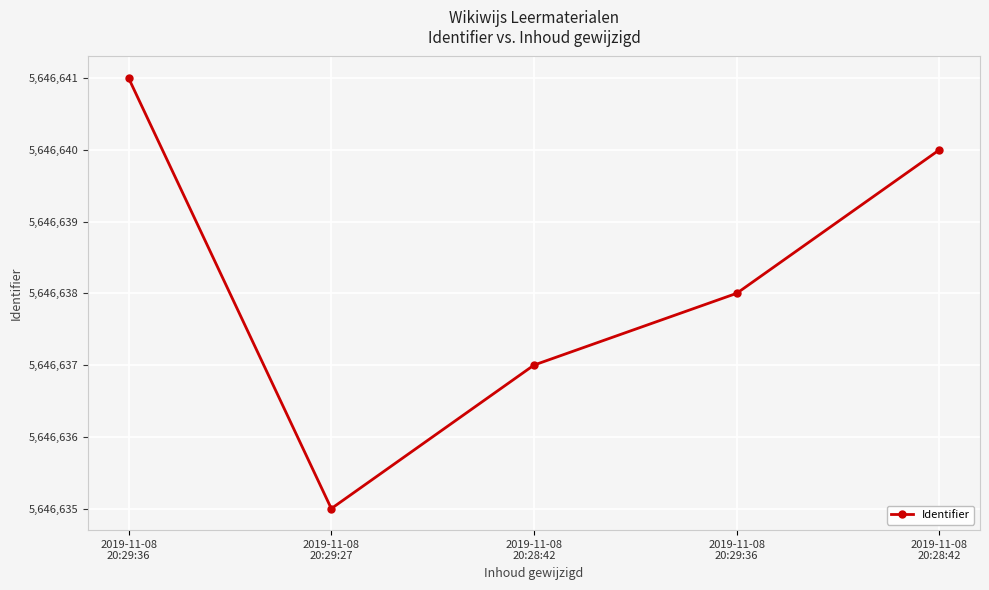

Is this an area chart (filled region under the line)?

No